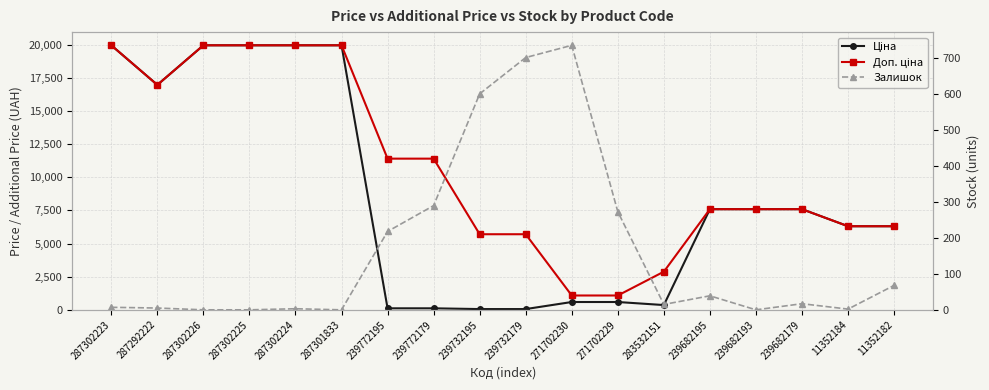

At how many categories does at least one series exceed 7669?

8